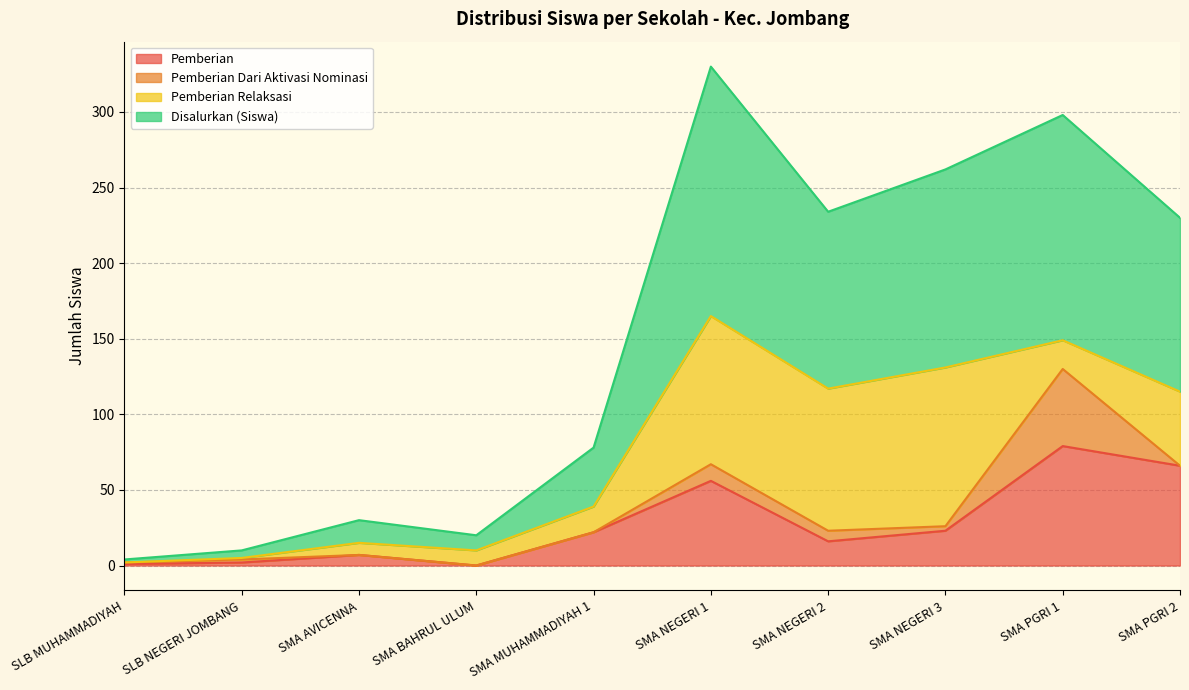

The Disalurkan (Siswa) series shows 5 at SLB NEGERI JOMBANG. True or false?

True